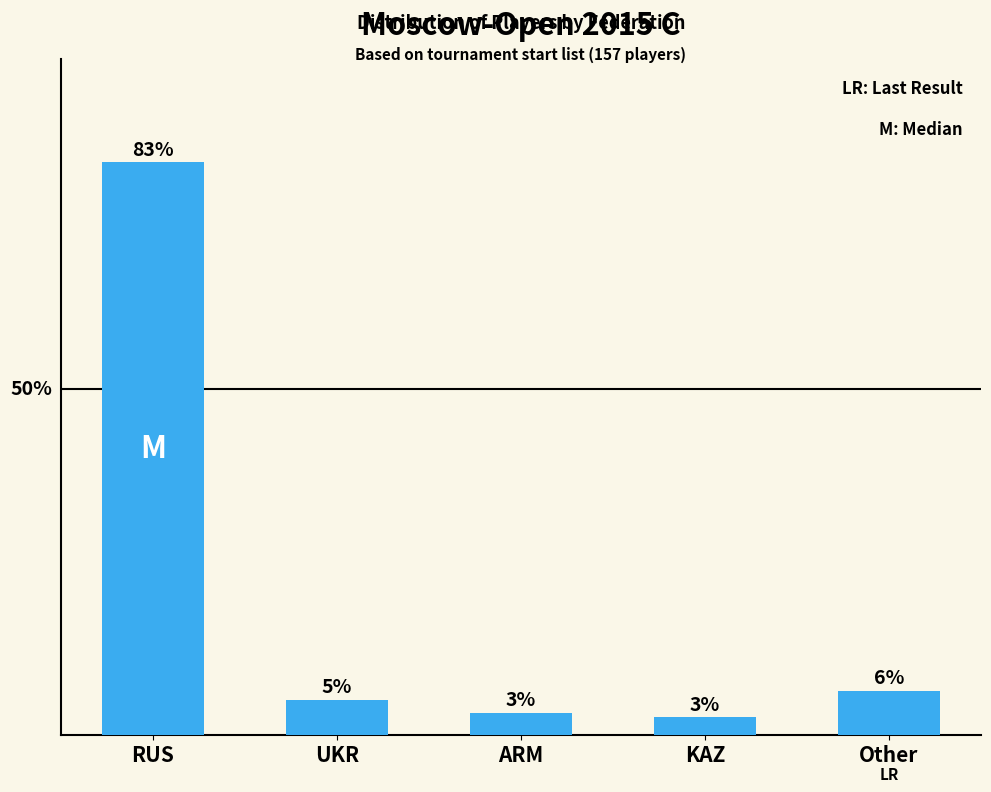

Reading right to left, extract all data points from this chart.

Other=6.4	KAZ=2.5	ARM=3.2	UKR=5.1	RUS=82.8